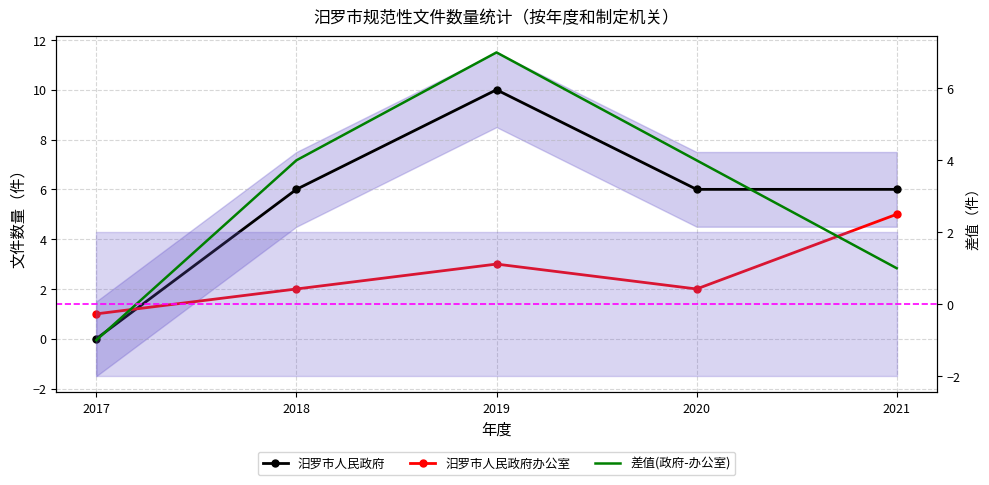

Reading left to right, extract all data points from this chart.

汨罗市人民政府: 0	6	10	6	6
汨罗市人民政府办公室: 1	2	3	2	5
差值(政府-办公室): -1	4	7	4	1